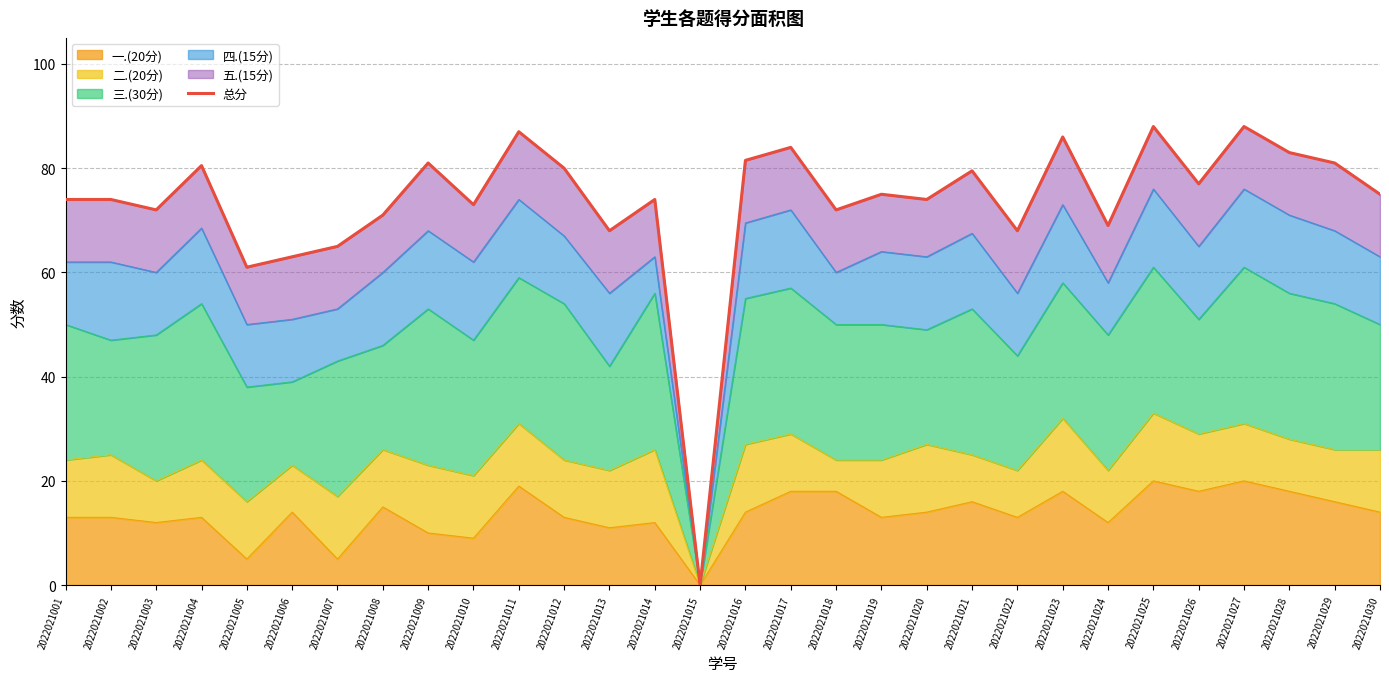

How many data points does each series have?

30